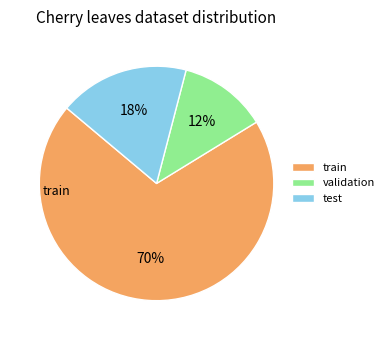

What is the smallest slice in the pie chart?

validation